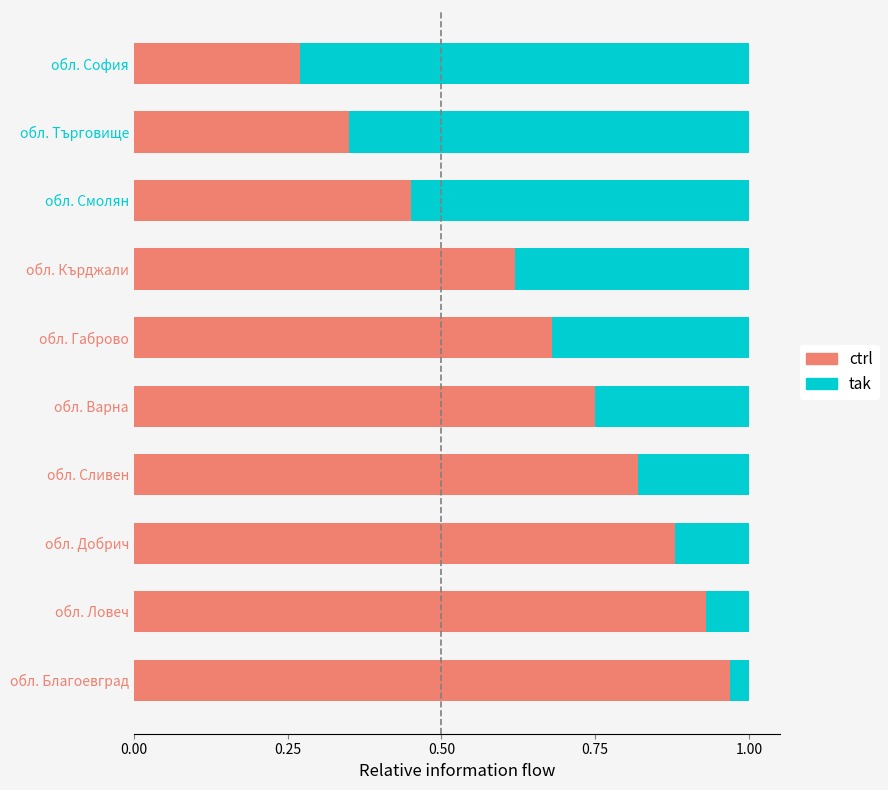

What is the sum of all ctrl values?

6.7